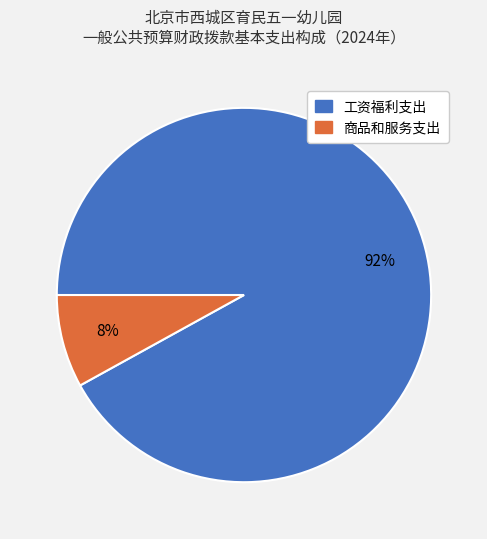

How many slices are in this pie chart?

2